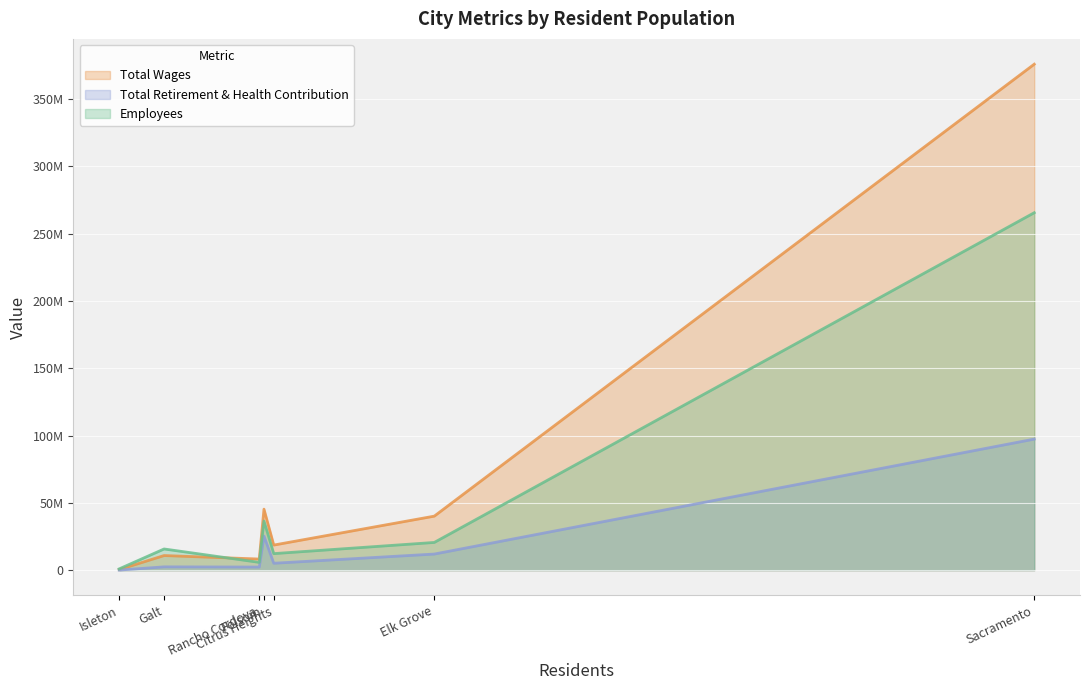

What are all the series names shown in the legend?

Total Wages, Total Retirement & Health Contribution, Employees